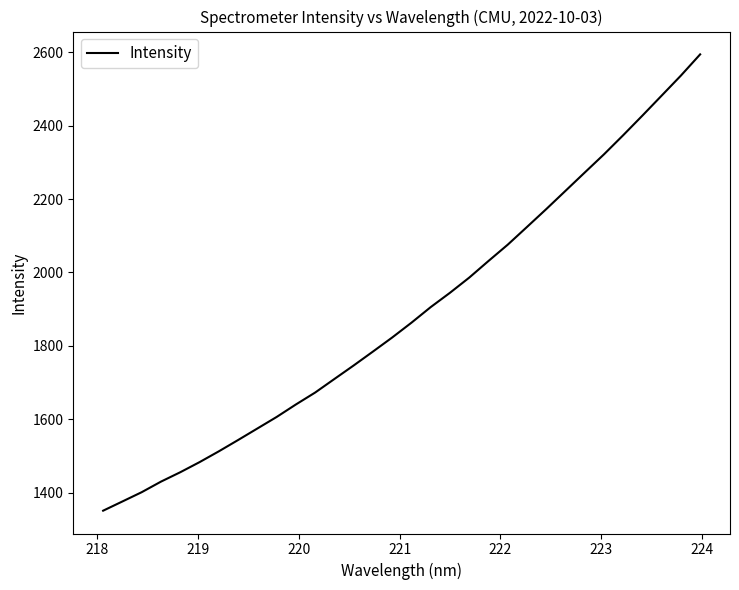

What is the minimum value shown in the chart?

1350.8